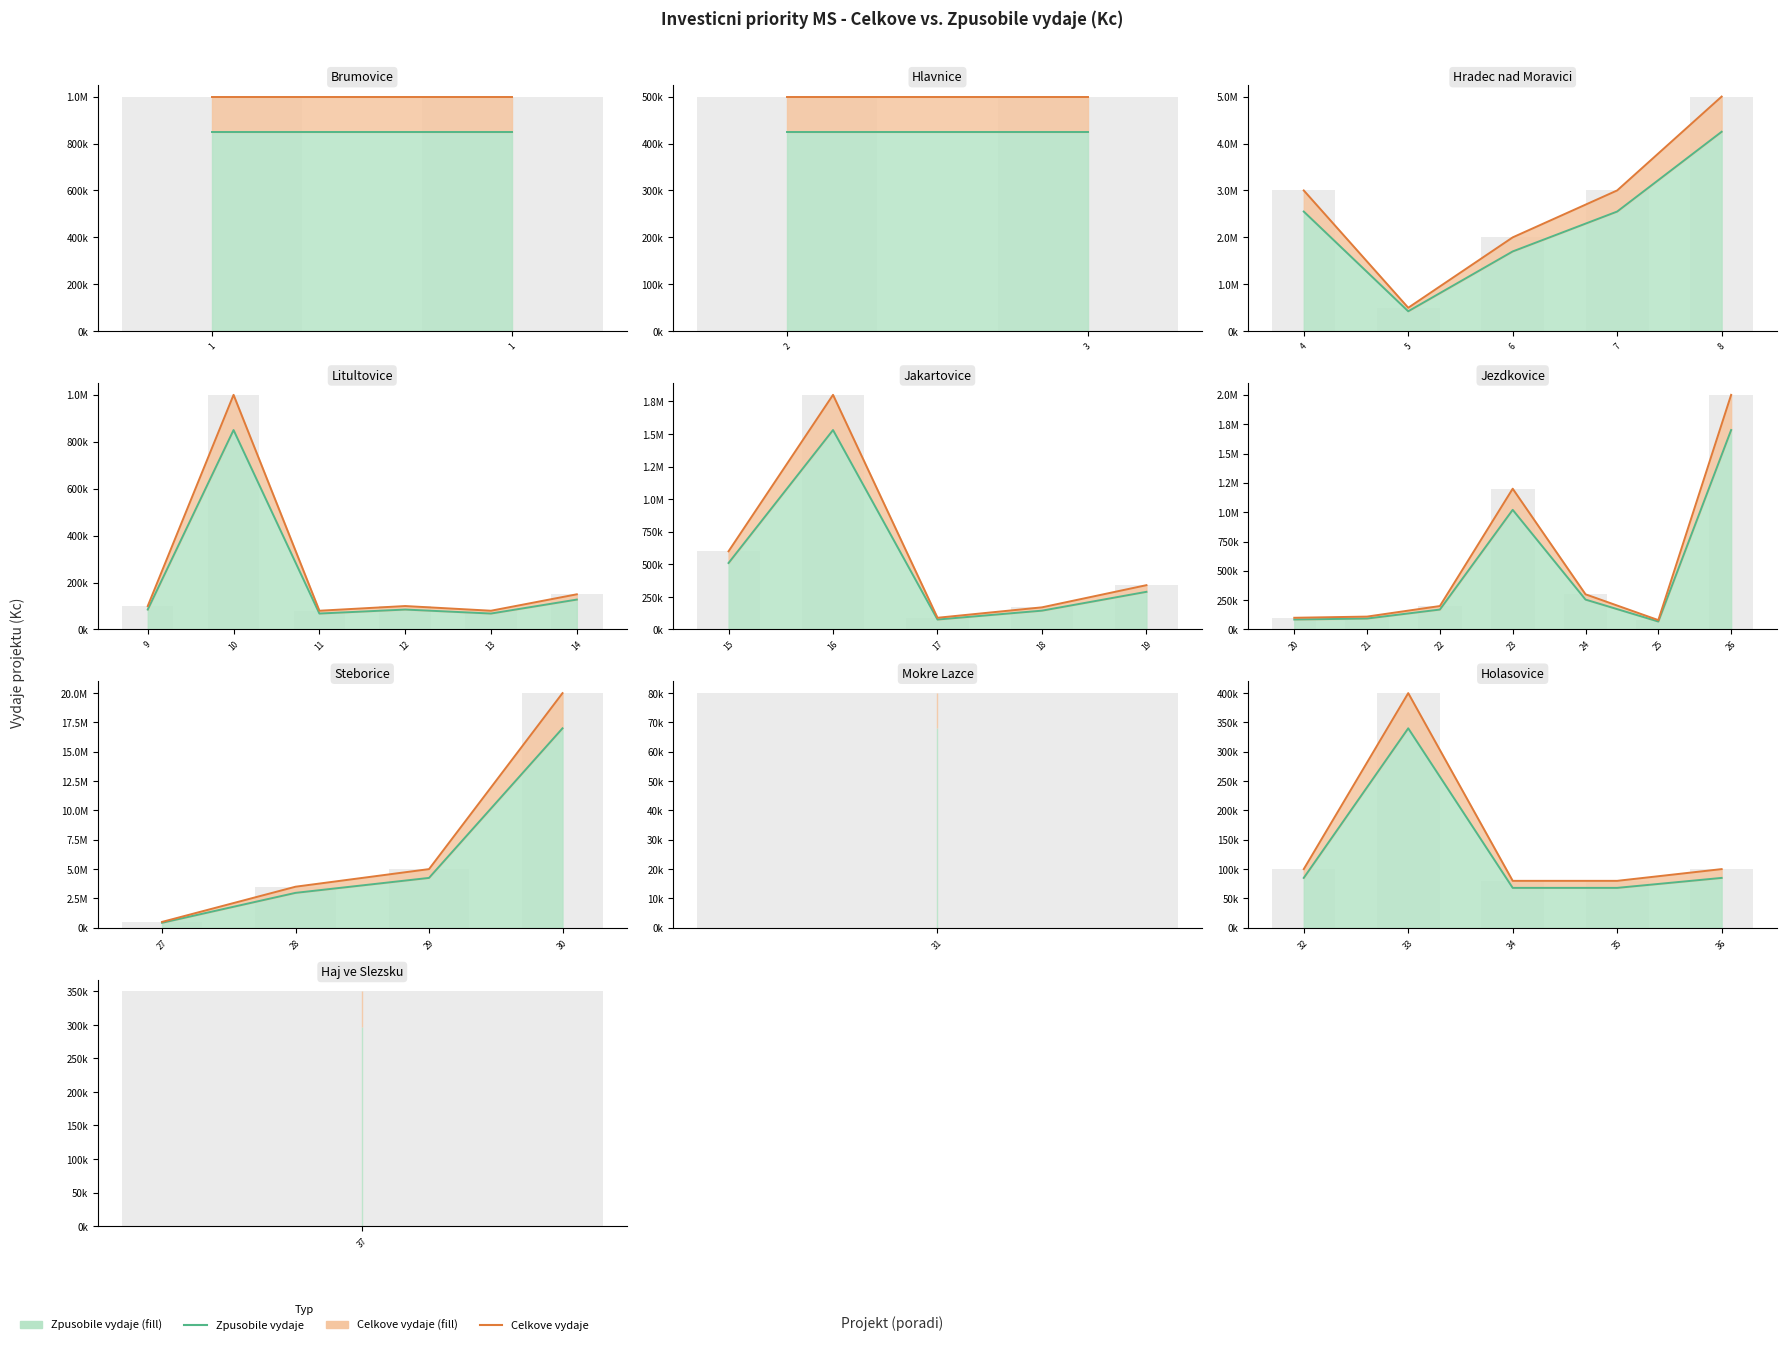

What is the value of the Celkove vydaje bar at the 2nd from the left?

100000